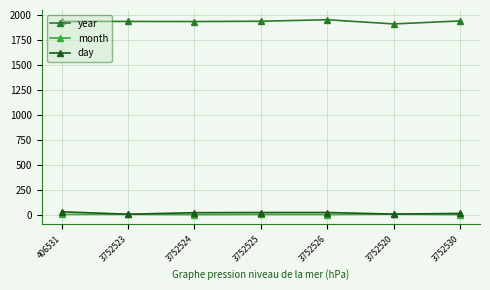

What is the value of the month point at the 4th from the left?

5